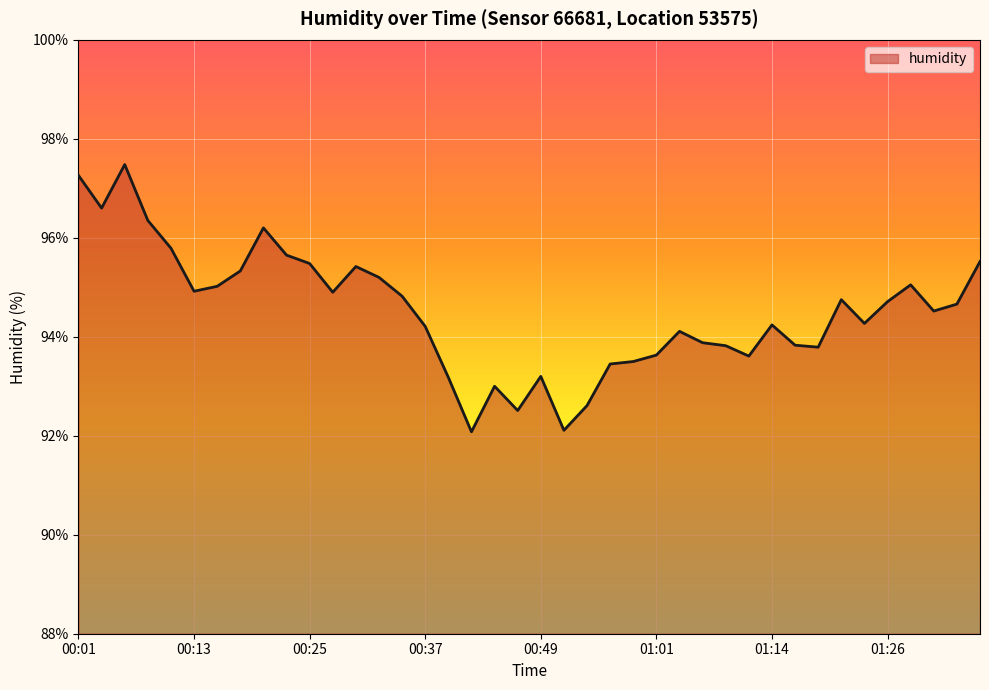

What is the difference between the maximum and minimum values?

5.4